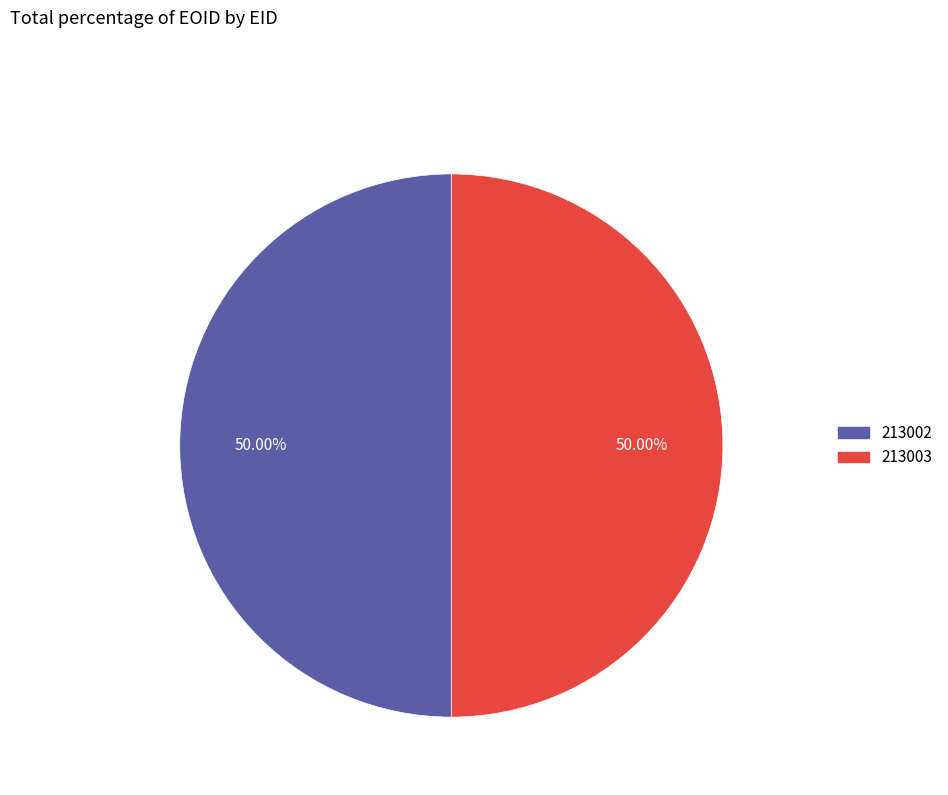

Do 213003 and 213002 together represent more than half of the pie?

Yes